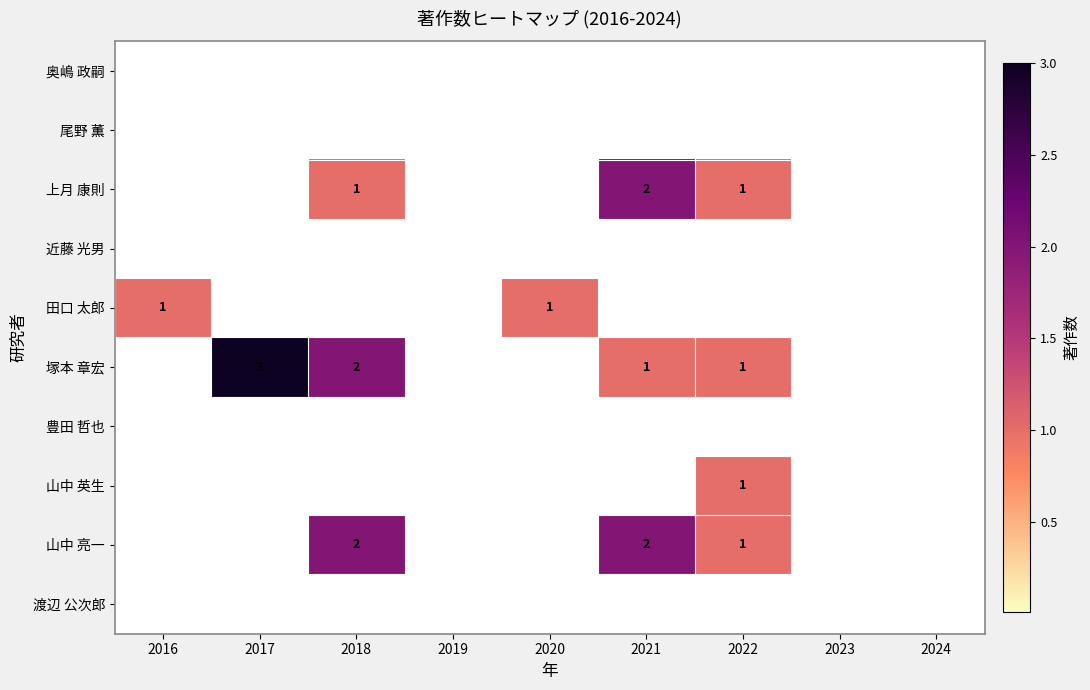

The value of 山中 亮一 at 2018 is 3. True or false?

False